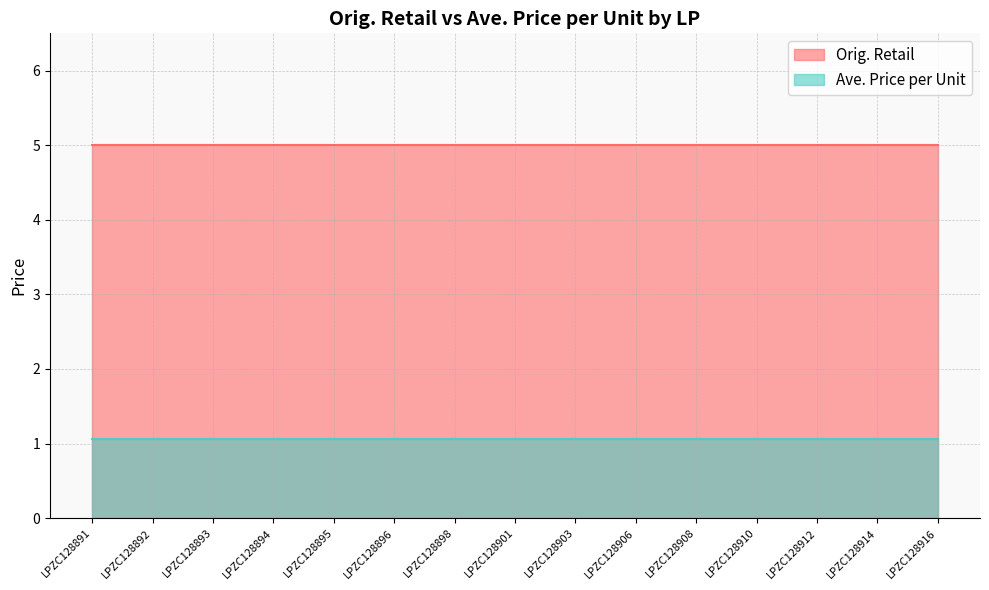

Between LPZC128892 and LPZC128891, which is larger?

LPZC128892